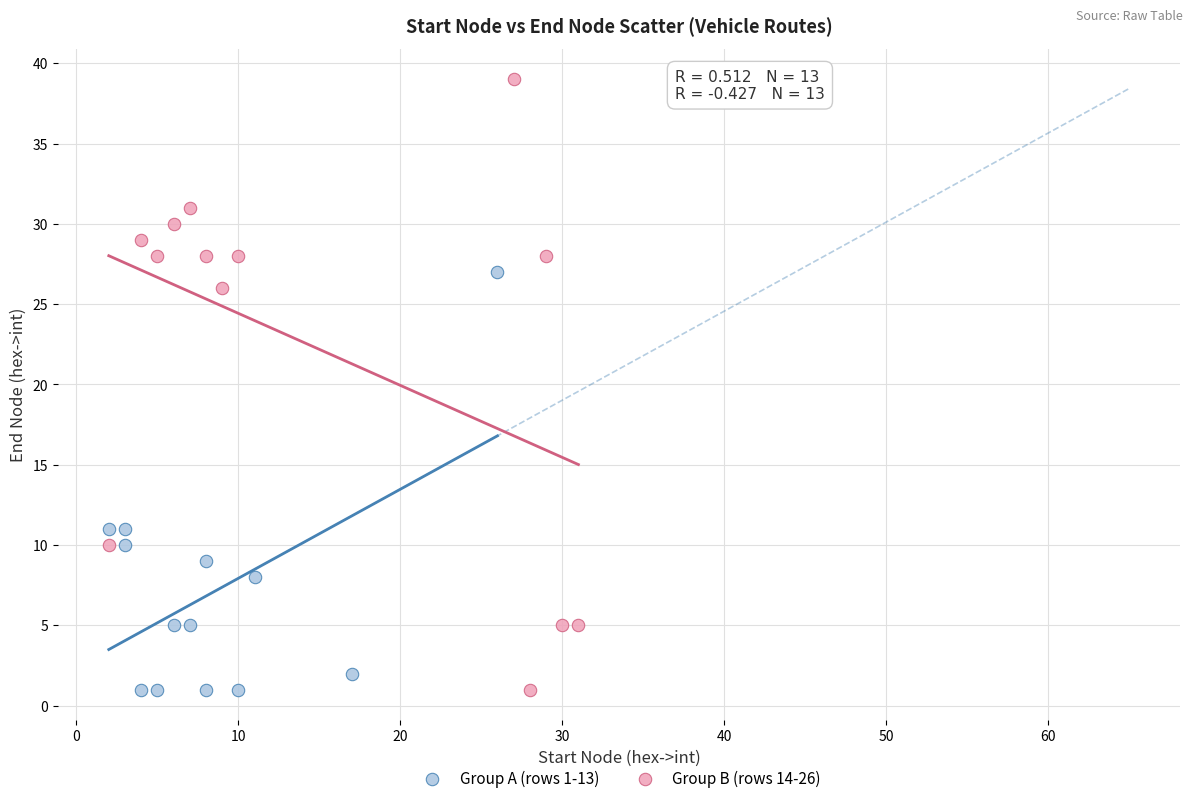

Which series reaches the maximum Y coordinate?

Group B (rows 14-26)